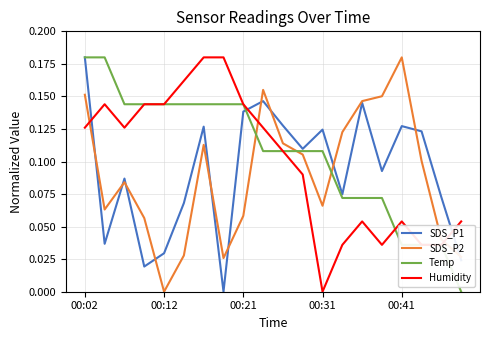

How many values in SDS_P2 are above zero?

19